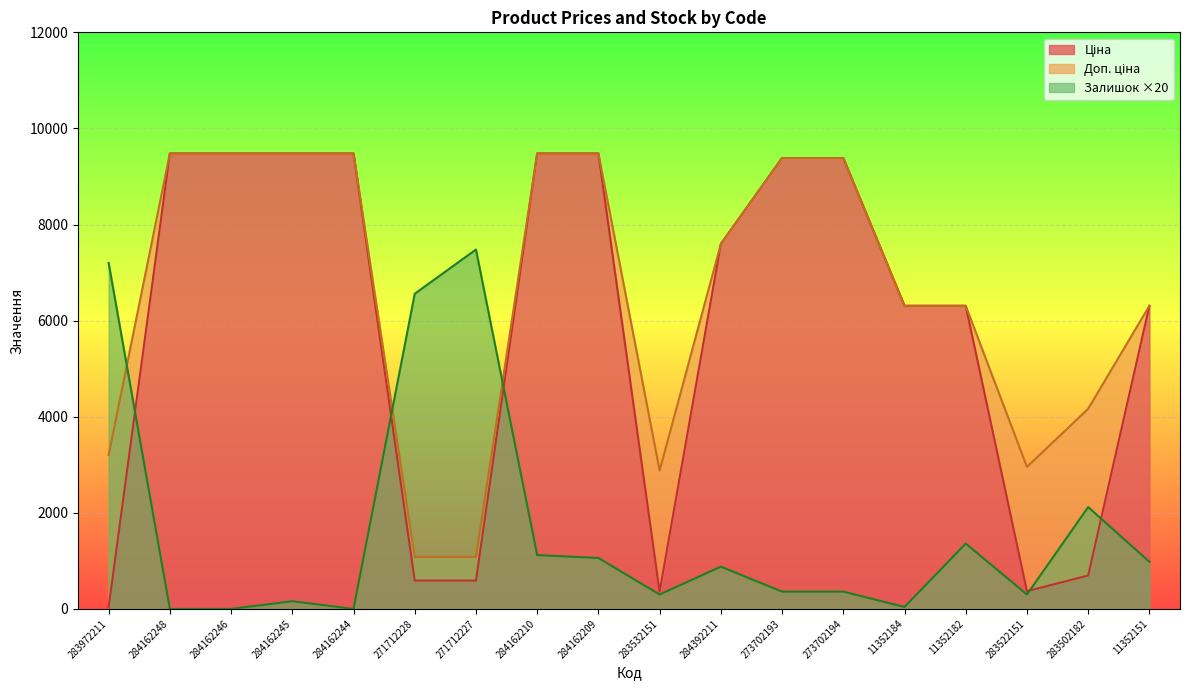

What are all the series names shown in the legend?

Ціна, Доп. ціна, Залишок